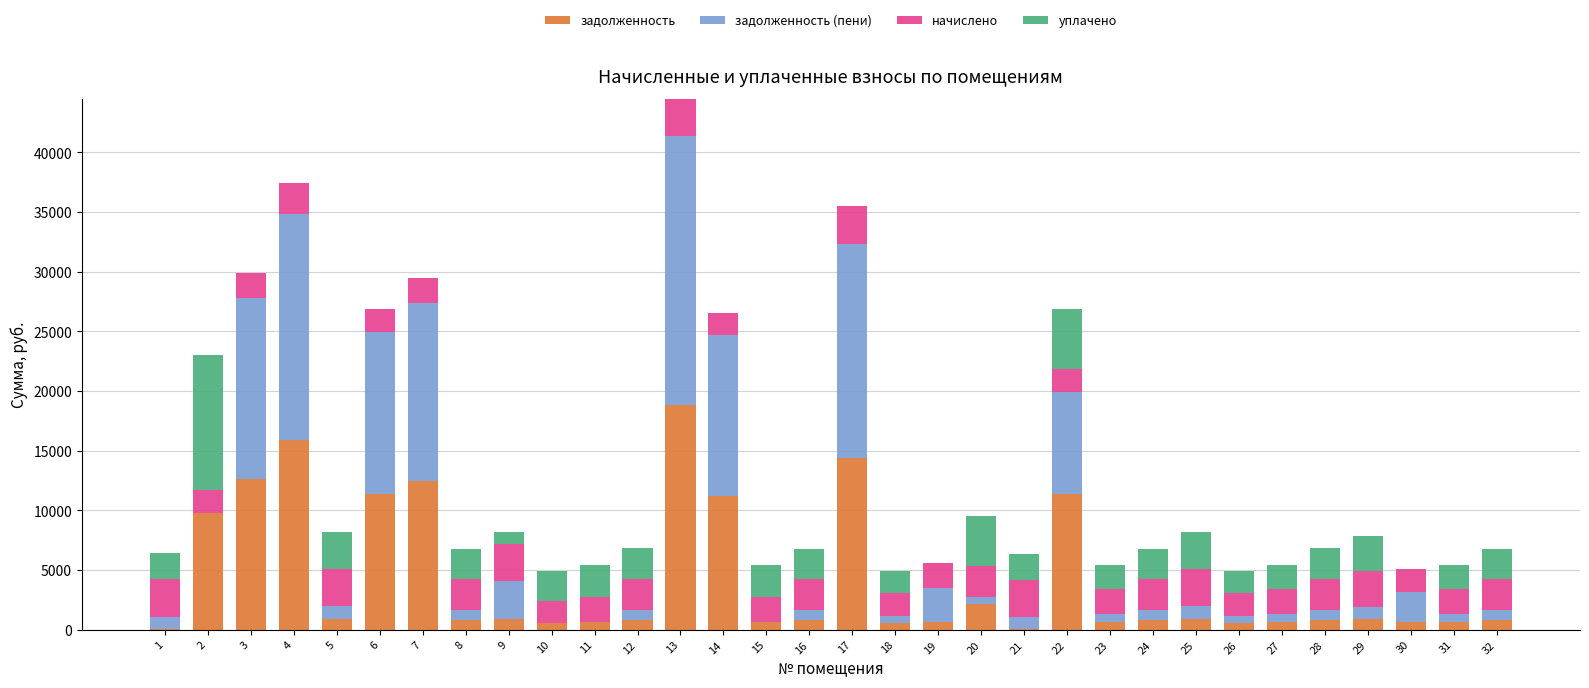

At which category is the sum across all series the highest?

13